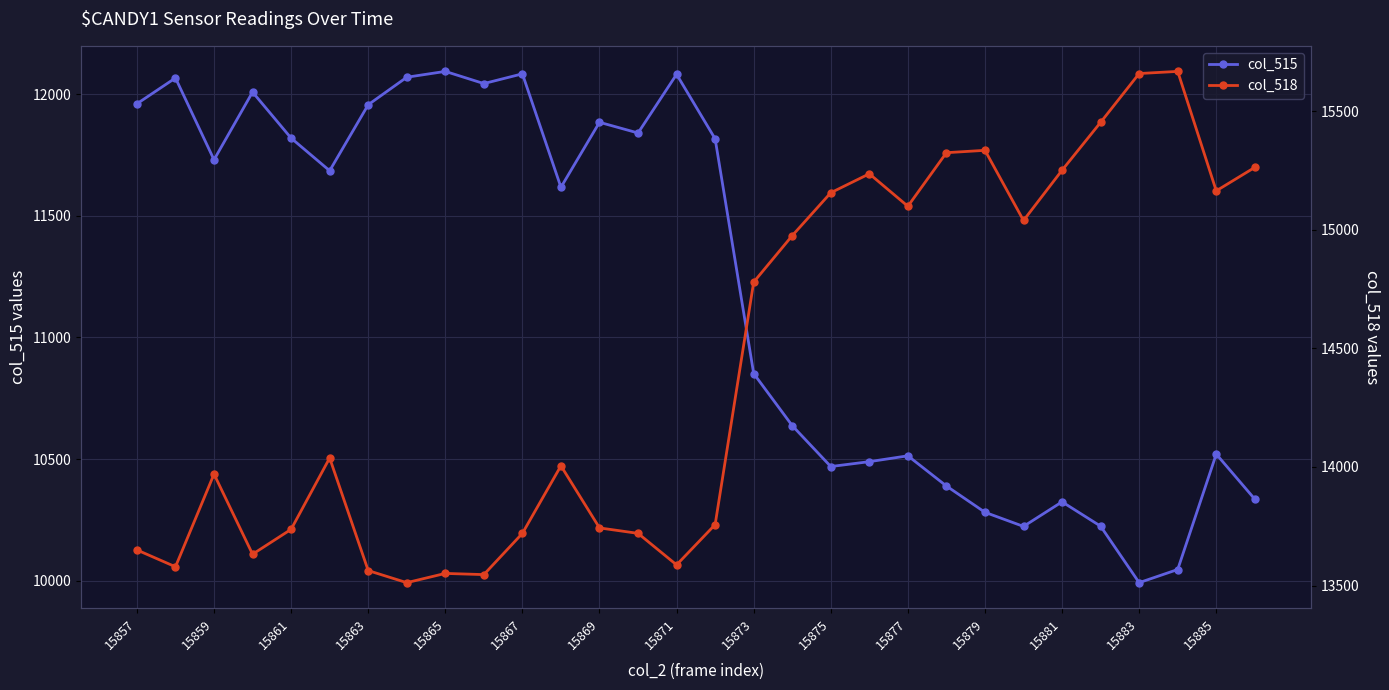

At which label is col_515 closest to 11043?

15873